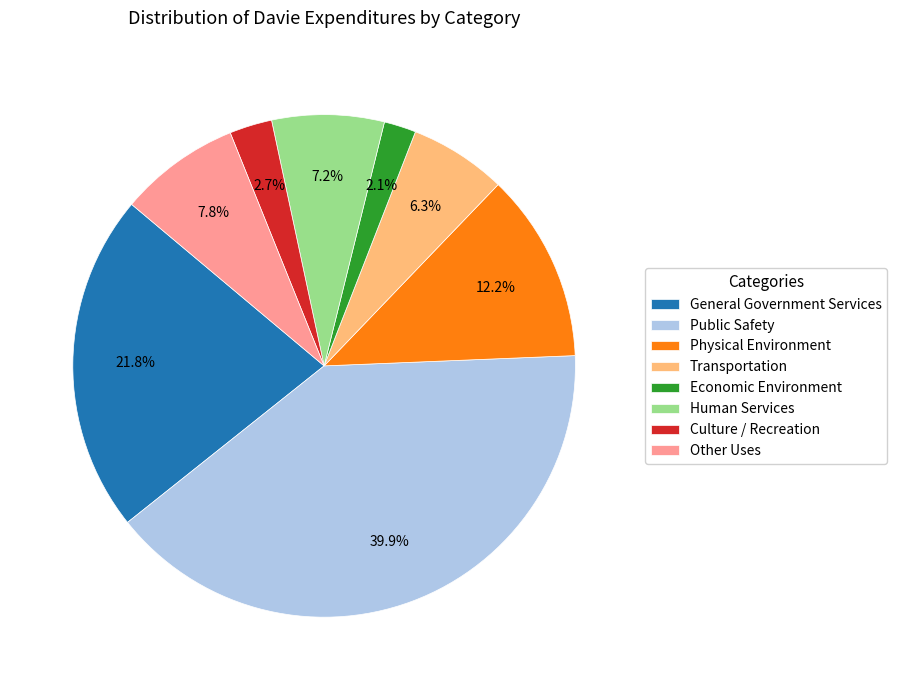

To the nearest percent, what percentage of the pie is Economic Environment?

2%